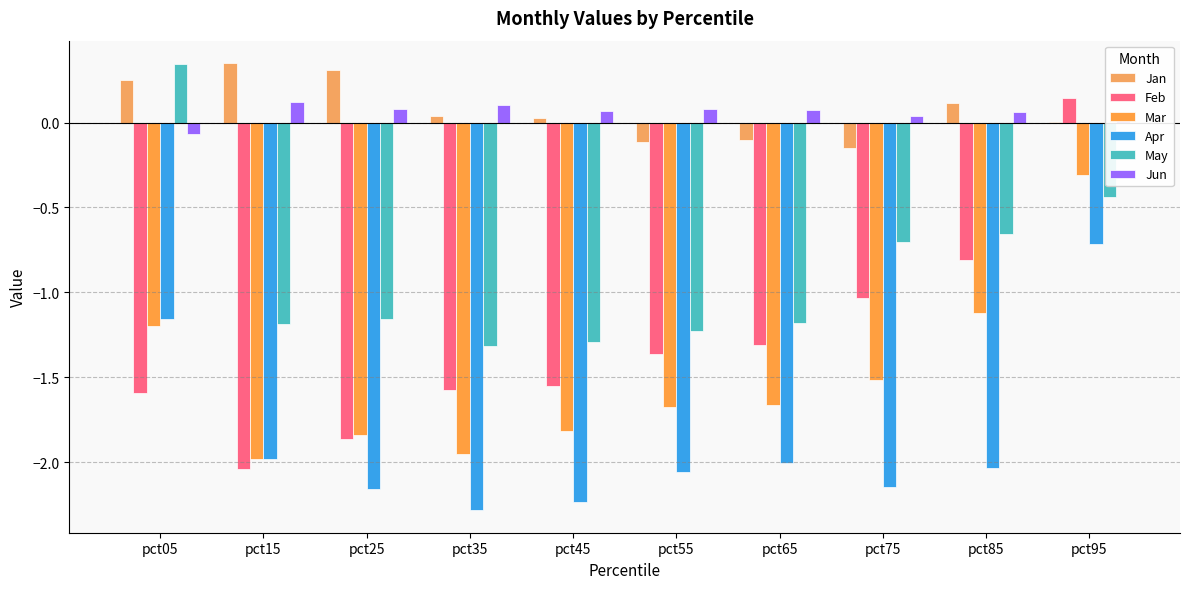

Is the value of Jan at pct15 greater than the value of Jun at pct55?

Yes